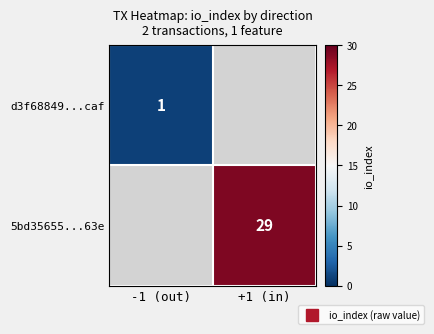

What is the greatest value displayed?

29.0